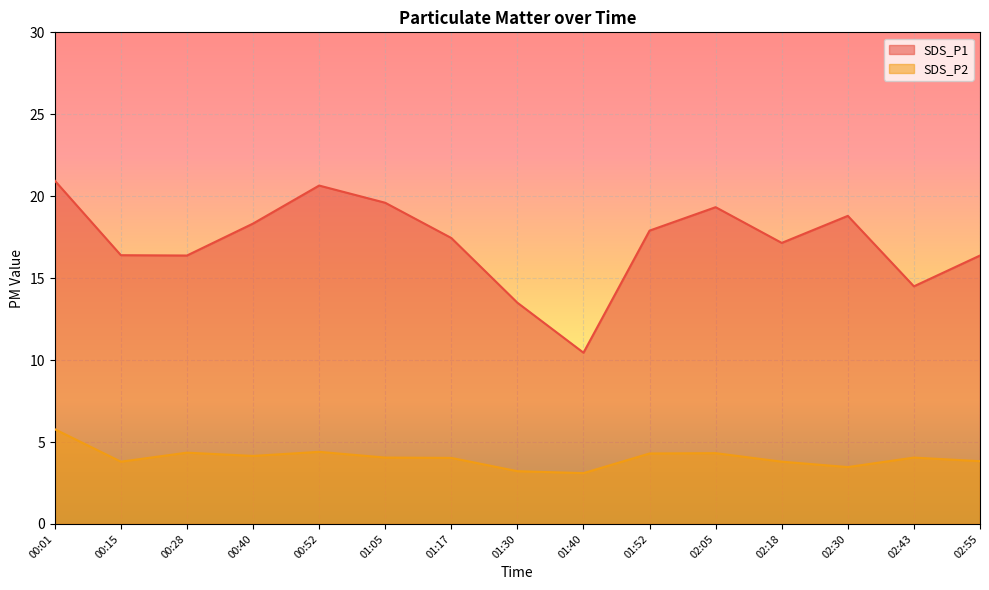

What are all the series names shown in the legend?

SDS_P1, SDS_P2